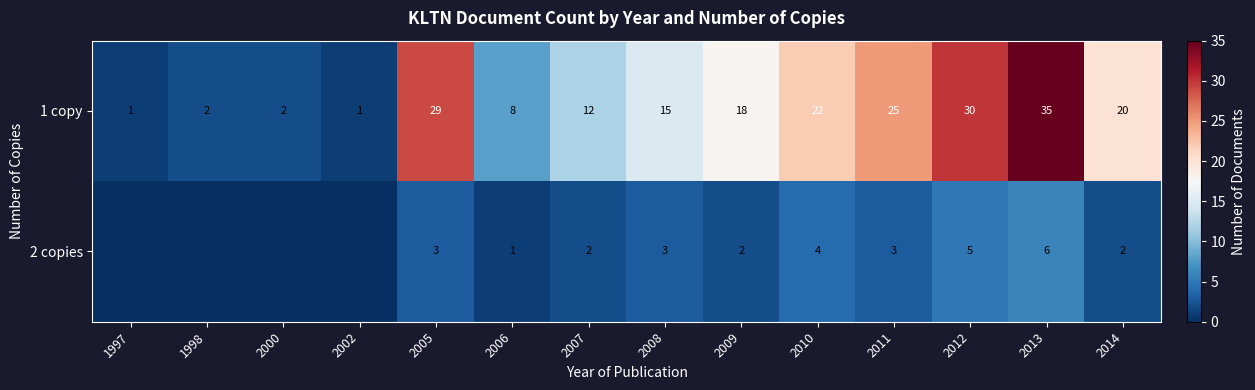

How many data points in 1 copy are less than 18?

7